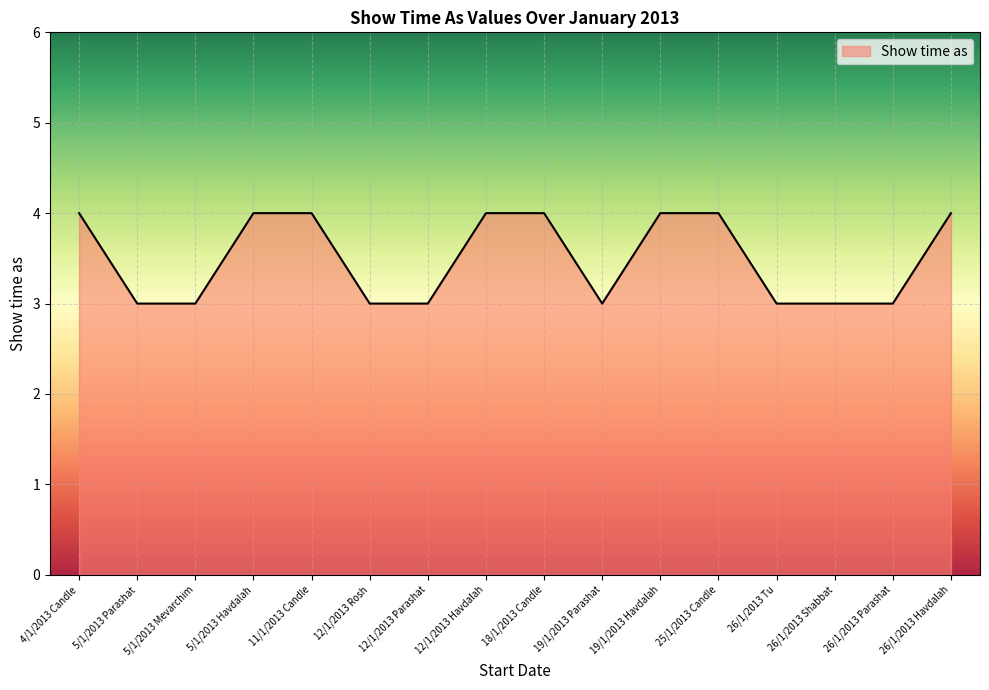

The value at 19/1/2013 Havdalah is 4. True or false?

True